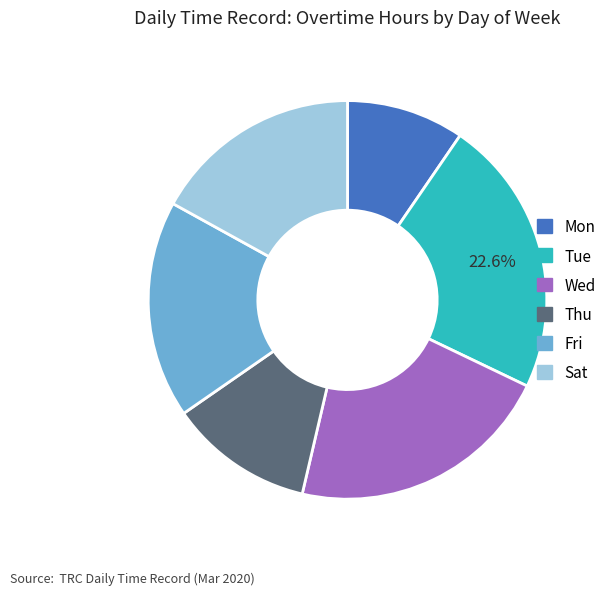

To the nearest percent, what is the average slice percentage?

17%